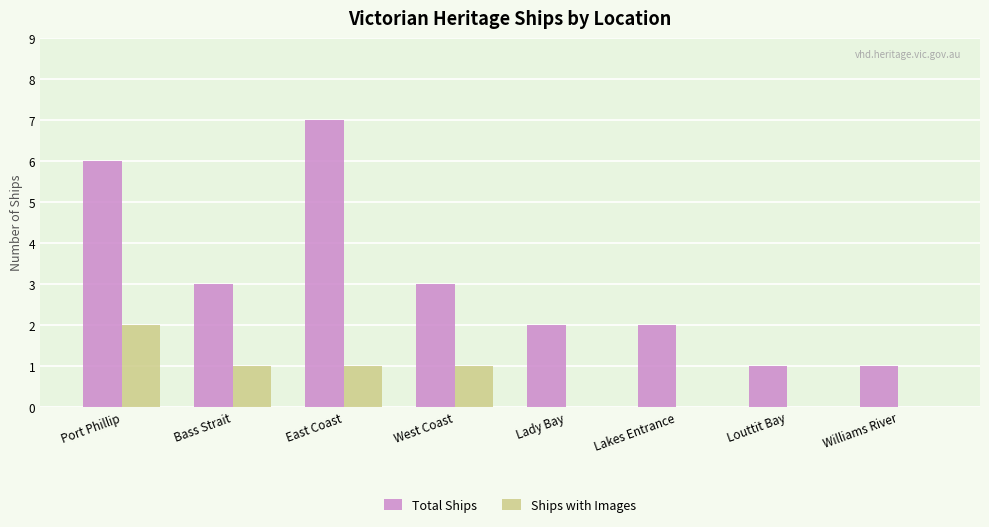

What is the sum of all Total Ships values?

25